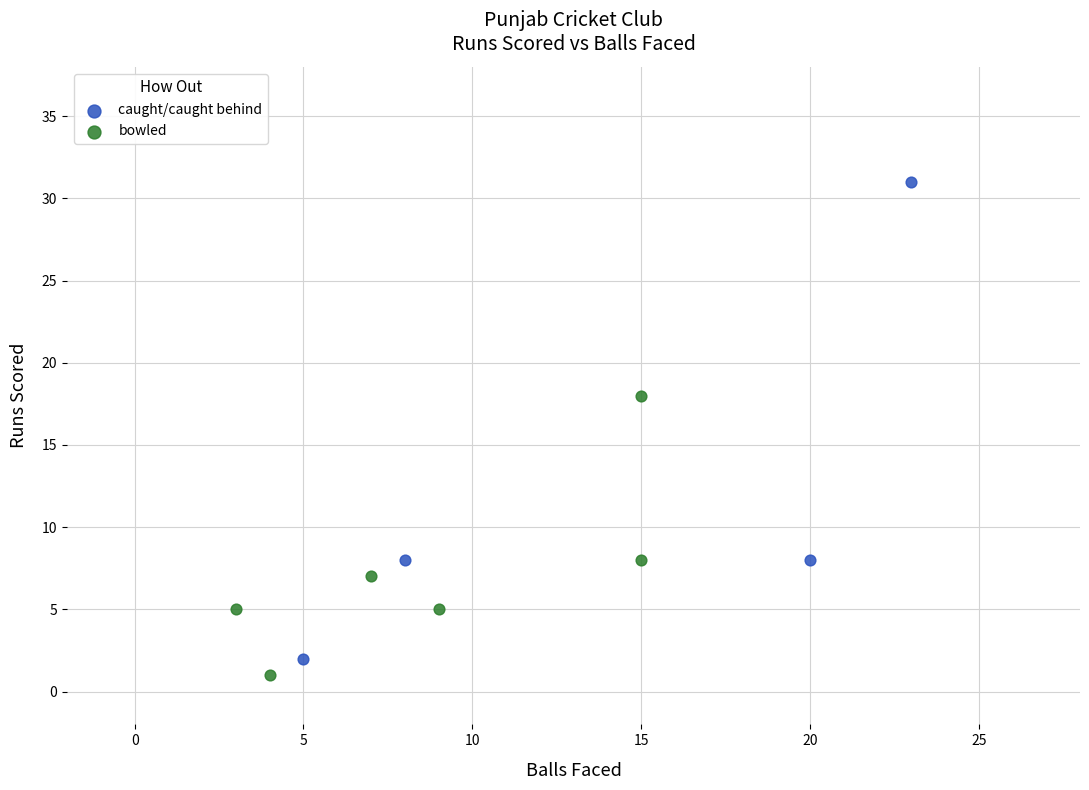

Which series reaches the maximum Y coordinate?

caught/caught behind